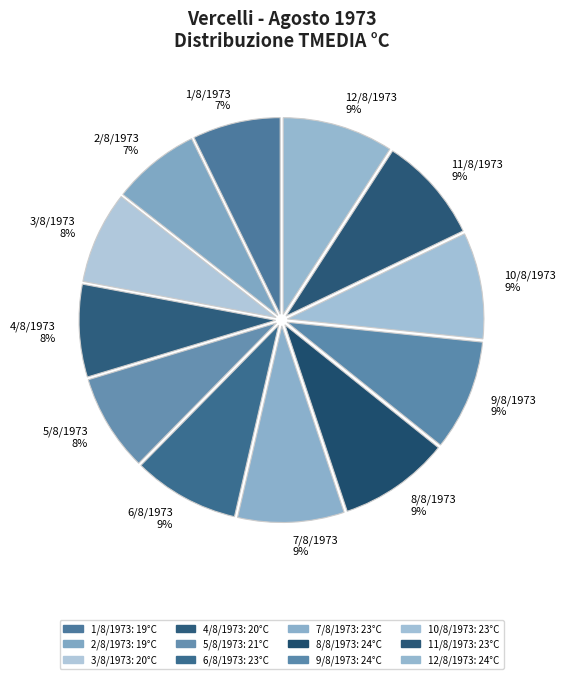

Is it true that 11/8/1973 is 9% of the pie?

True